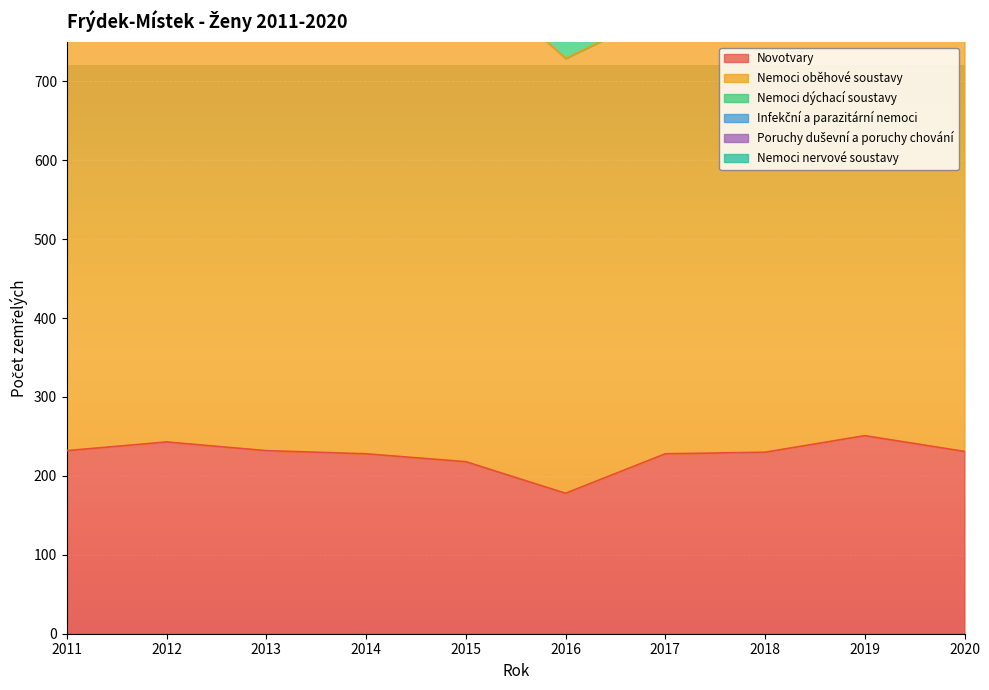

Reading right to left, transcribe all the data shown in this chart.

Novotvary: 2020=231	2019=251	2018=230	2017=228	2016=178	2015=218	2014=228	2013=232	2012=243	2011=232
Nemoci oběhové soustavy: 2020=598	2019=518	2018=548	2017=562	2016=551	2015=625	2014=548	2013=580	2012=643	2011=624
Nemoci dýchací soustavy: 2020=76	2019=76	2018=74	2017=97	2016=52	2015=53	2014=57	2013=68	2012=52	2011=51
Infekční a parazitární nemoci: 2020=13	2019=17	2018=14	2017=24	2016=28	2015=18	2014=10	2013=14	2012=10	2011=15
Poruchy duševní a poruchy chování: 2020=29	2019=16	2018=25	2017=25	2016=15	2015=14	2014=9	2013=8	2012=6	2011=3
Nemoci nervové soustavy: 2020=36	2019=35	2018=28	2017=21	2016=26	2015=24	2014=15	2013=13	2012=23	2011=21